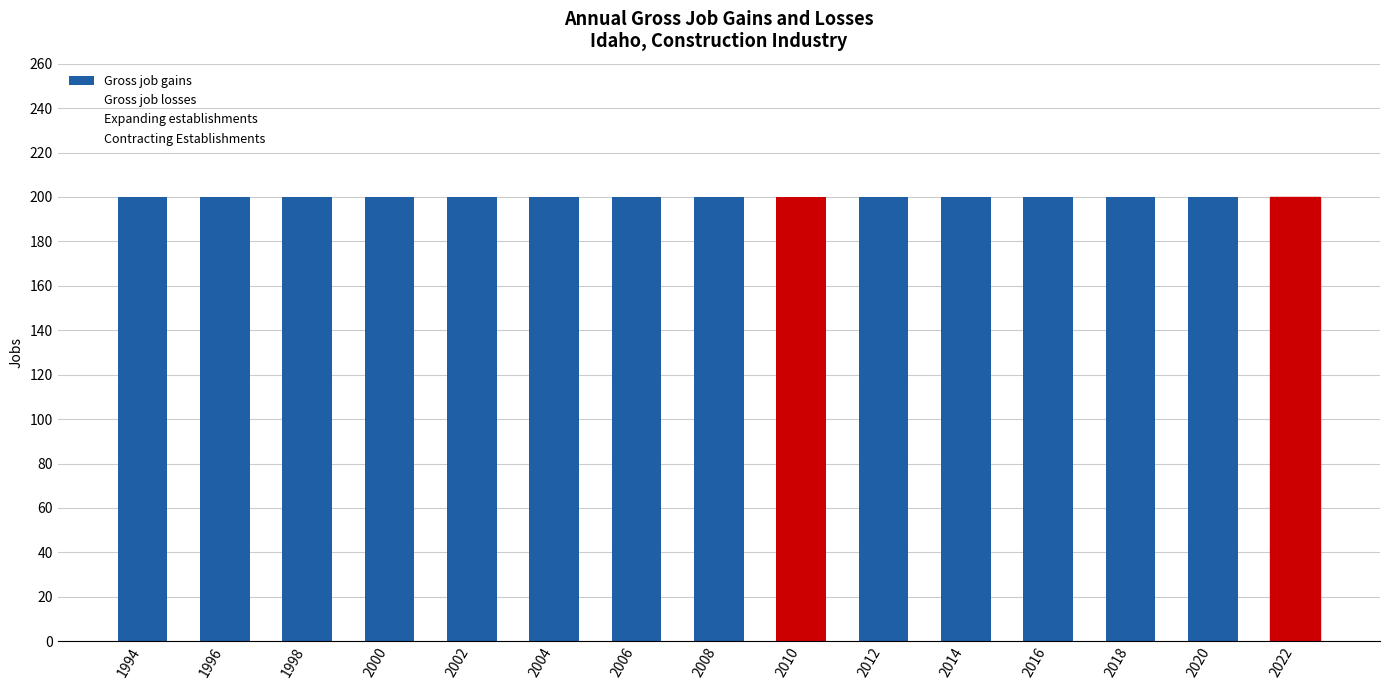

Count the number of data series in this chart.

4